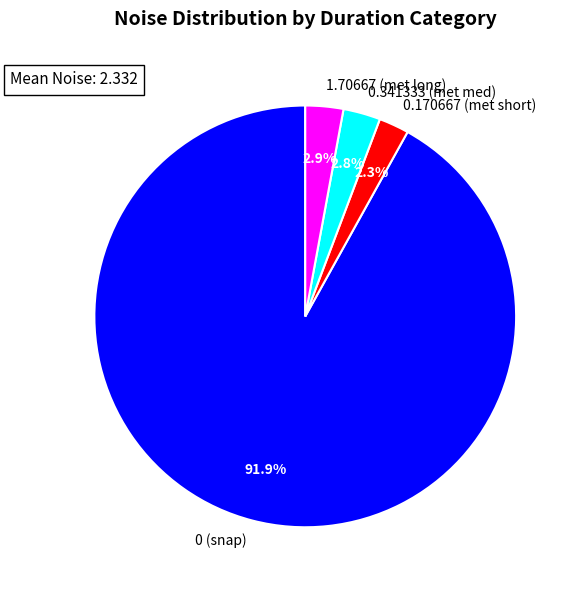

Between 0.170667 (met short) and 0 (snap), which is larger?

0 (snap)